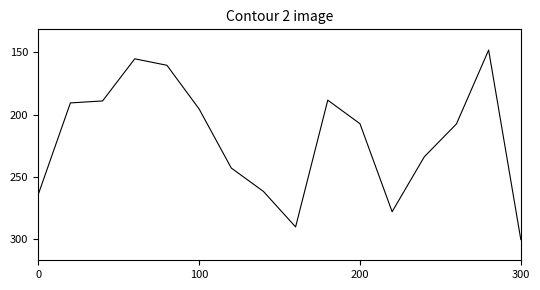

Does the chart have visible grid lines?

No